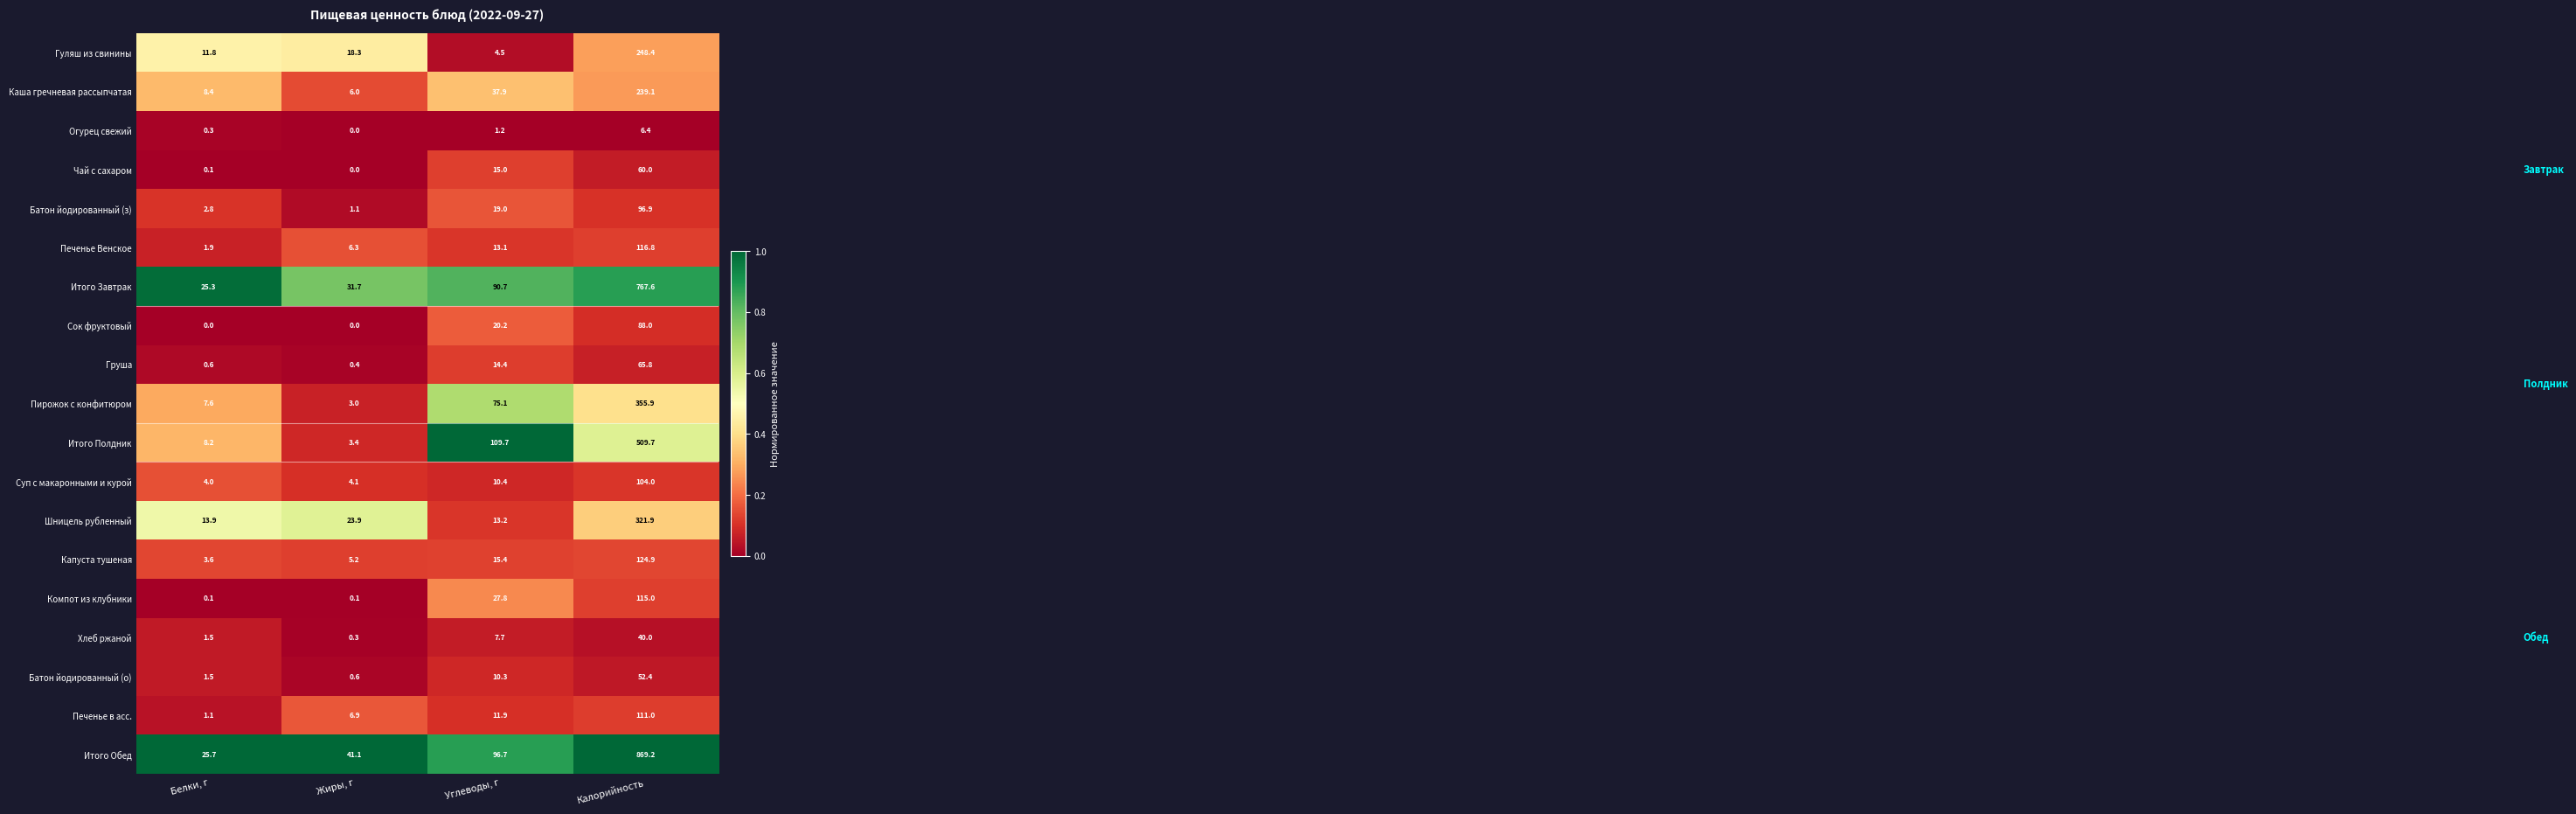

Rank the series by their maximum value, from lowest to highest.

Огурец свежий, Хлеб ржаной, Батон йодированный (о), Чай с сахаром, Груша, Сок фруктовый, Батон йодированный (з), Суп с макаронными и курой, Печенье в асс., Компот из клубники, Печенье Венское, Капуста тушеная, Каша гречневая рассыпчатая, Гуляш из свинины, Шницель рубленный, Пирожок с конфитюром, Итого Полдник, Итого Завтрак, Итого Обед